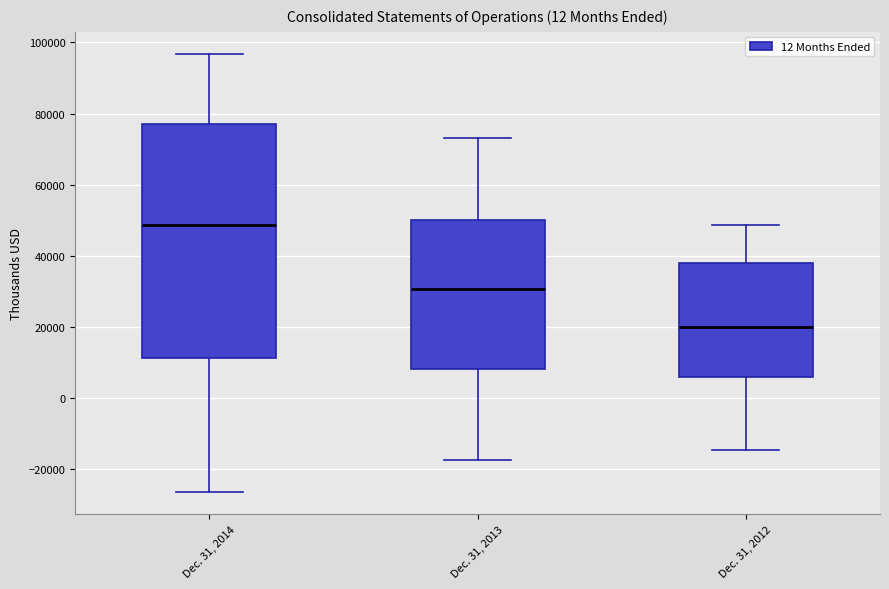

Which box is the tallest, from its lower edge to its upper edge?

Dec. 31, 2014